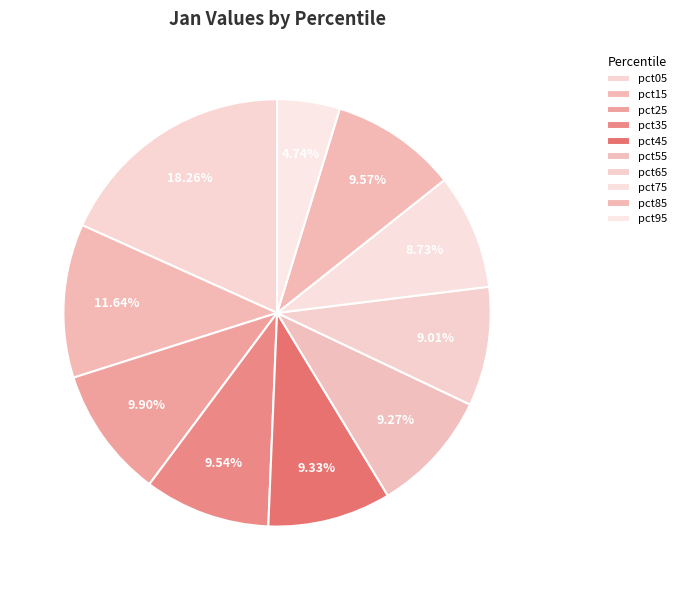

To the nearest percent, what is the difference between the largest and smallest slice percentages?

14%